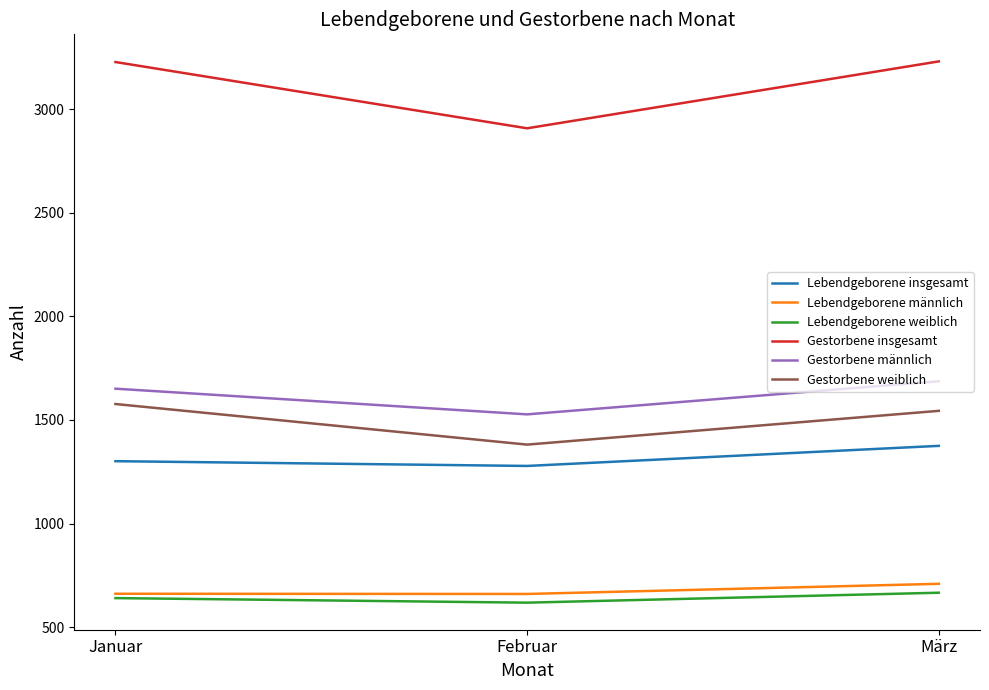

How many lines are shown in the chart?

6